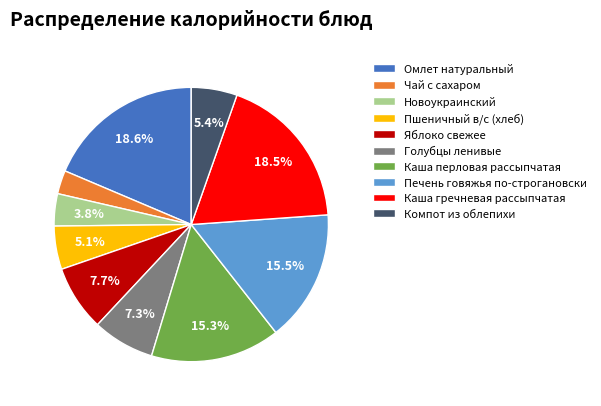

To the nearest percent, what is the difference between the Омлет натуральный and Чай с сахаром slice percentages?

16%